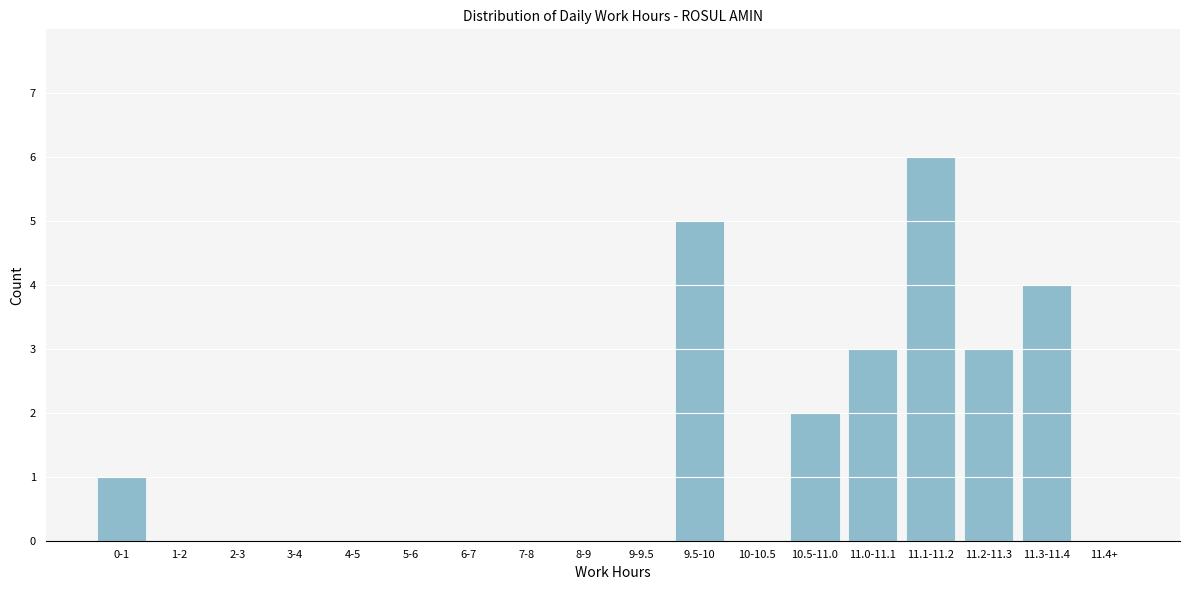

Reading left to right, what are all the values shown in this chart?

0-1=1	1-2=0	2-3=0	3-4=0	4-5=0	5-6=0	6-7=0	7-8=0	8-9=0	9-9.5=0	9.5-10=5	10-10.5=0	10.5-11.0=2	11.0-11.1=3	11.1-11.2=6	11.2-11.3=3	11.3-11.4=4	11.4+=0